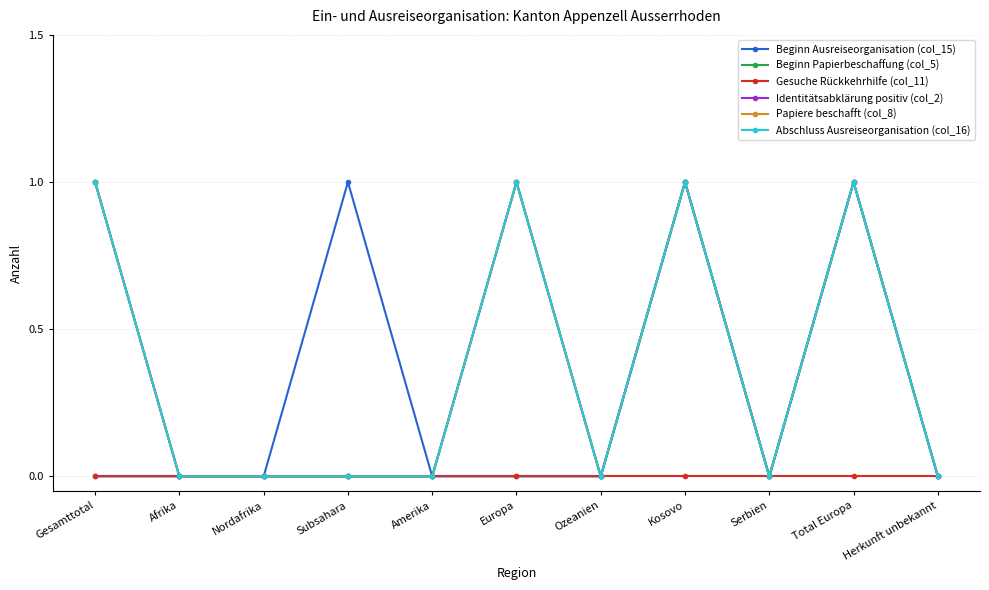

Does the chart have visible grid lines?

Yes